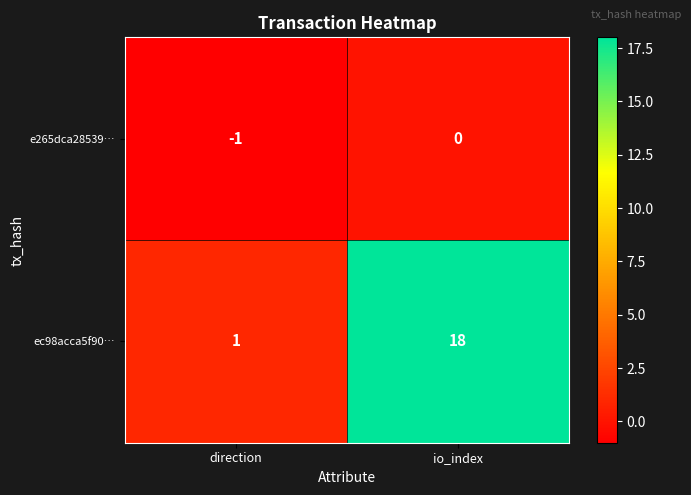

What is the difference between the maximum and minimum values in the ec98acca5f90… series?

17